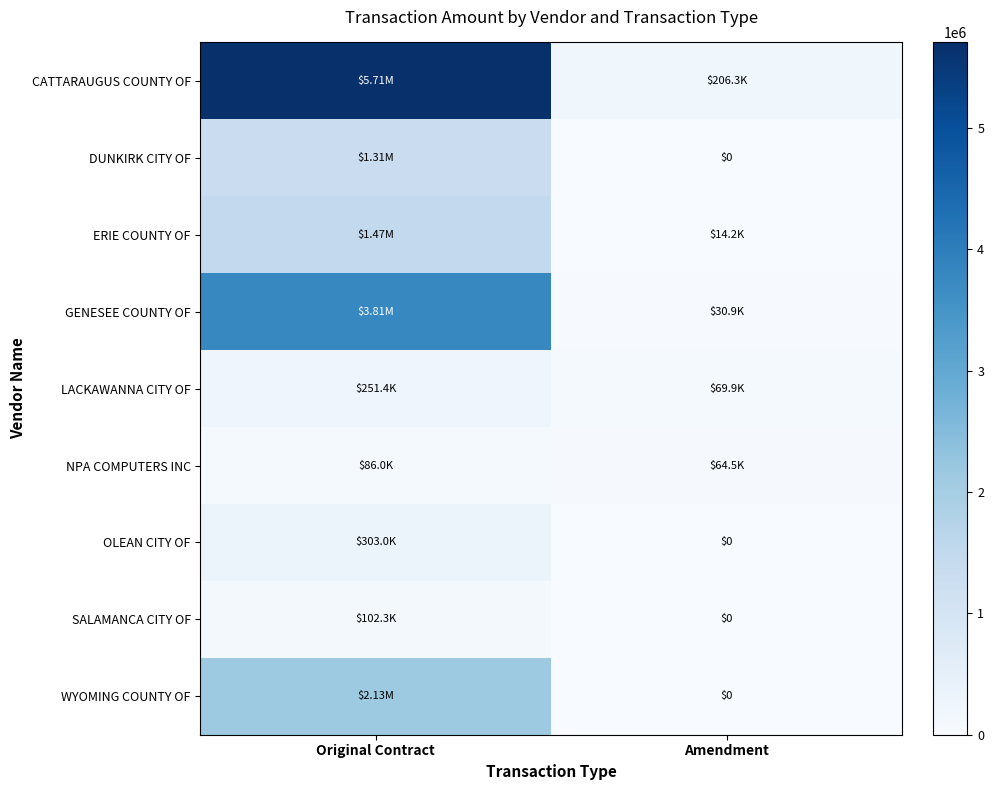

The GENESEE COUNTY OF series shows 30904.0 at Amendment. True or false?

True